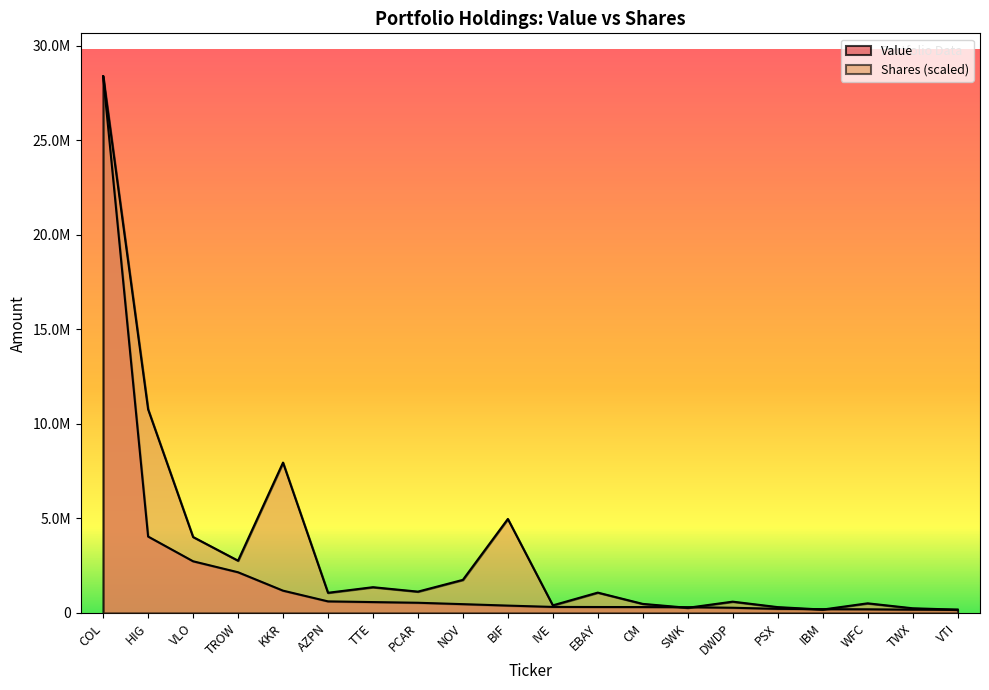

What is the value of the Shares or principal amount point at the 11th from the left?

403210.2